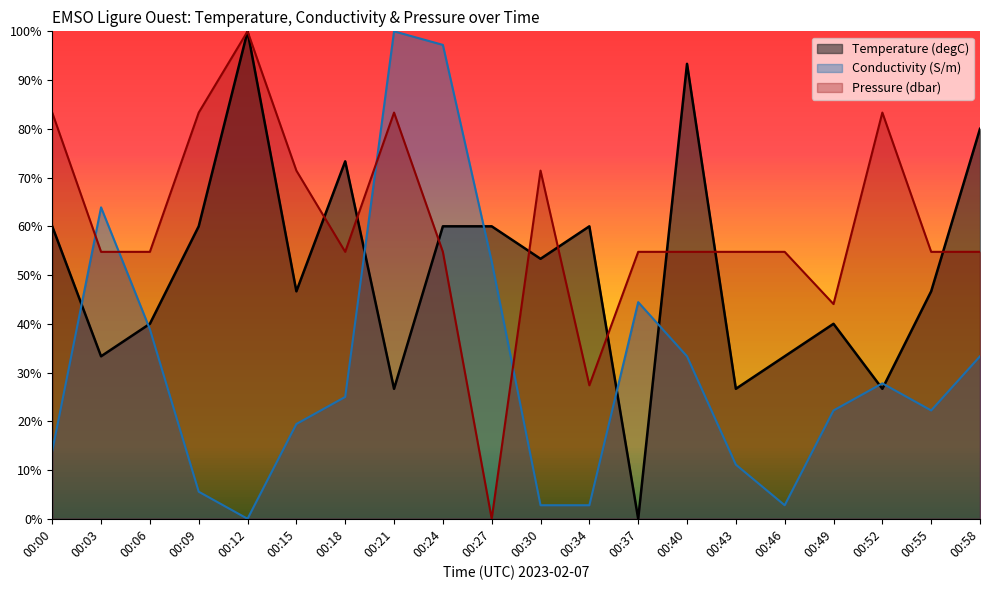

At how many categories does at least one series exceed 47?

19